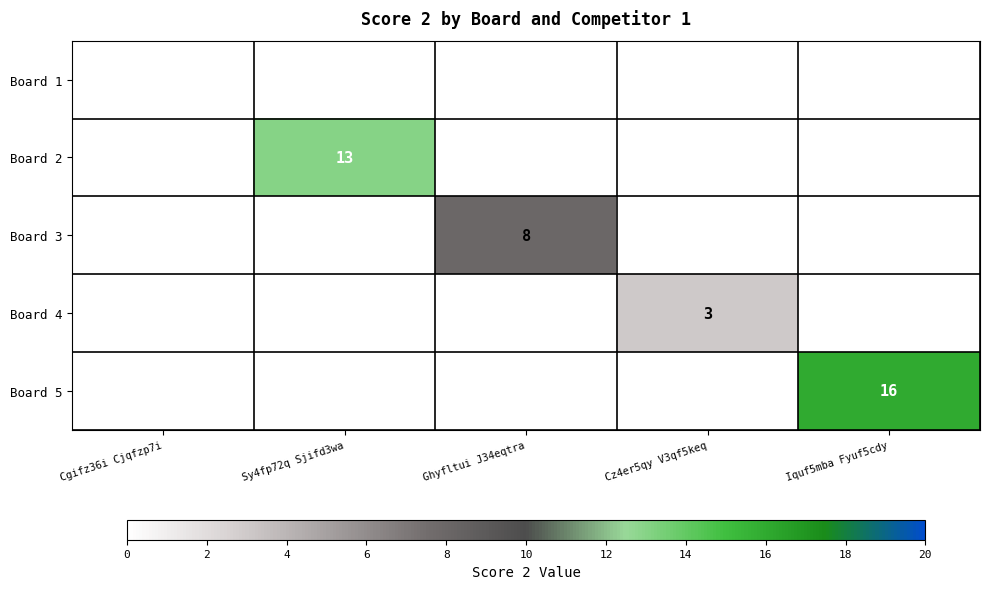

True or false: Board 5 has a value of 8 at Iquf5mba Fyuf5cdy.

False